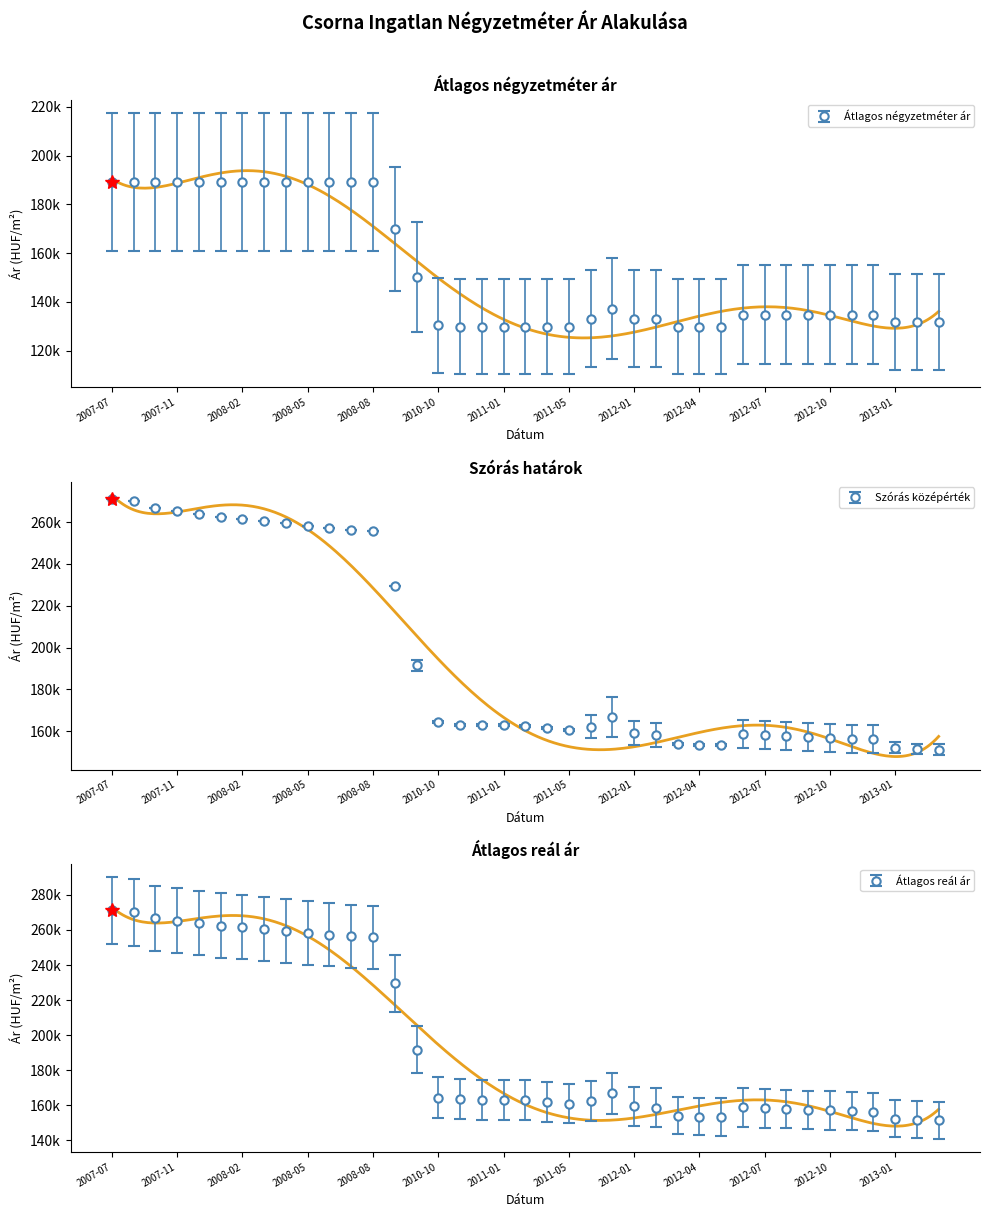

What is the average value of the Szórás felső határ series?

197959.1